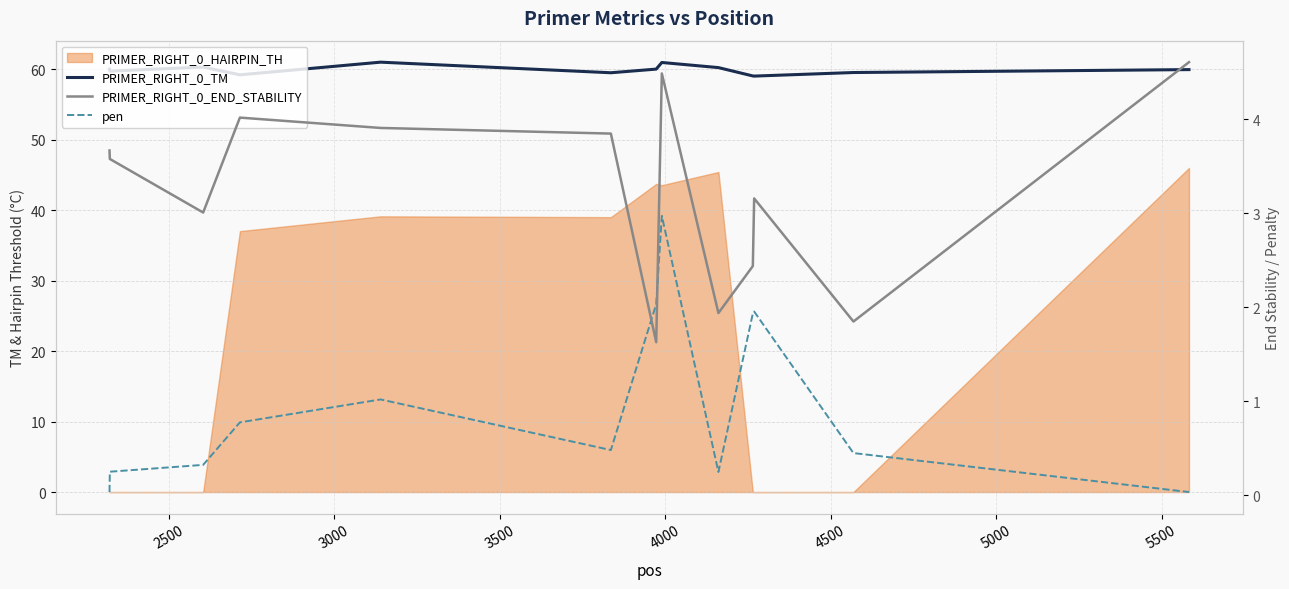

Does the chart have visible grid lines?

Yes